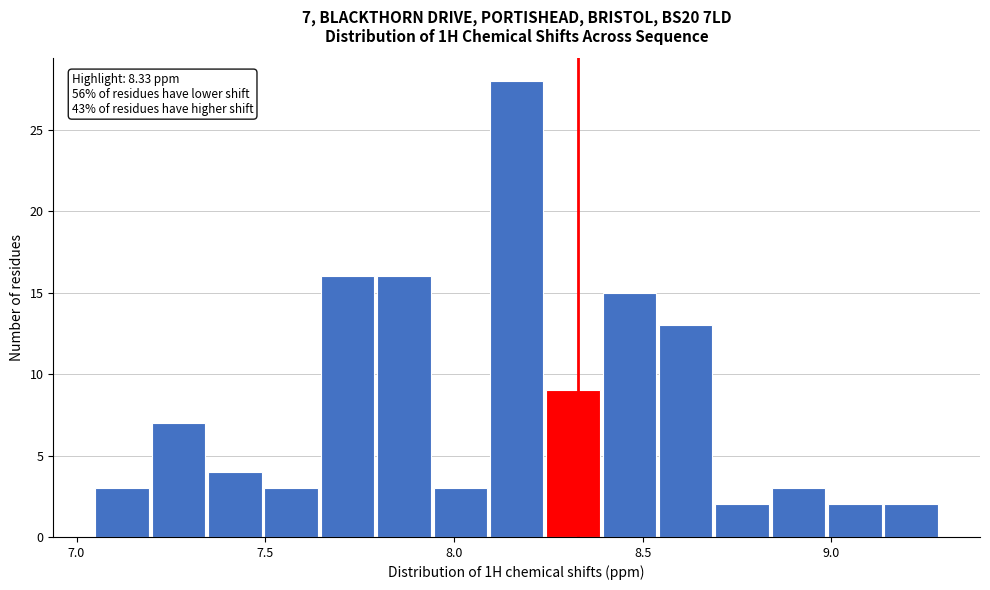

Read against the x-axis, roughly where is the centre of the tallest bar?

8.15